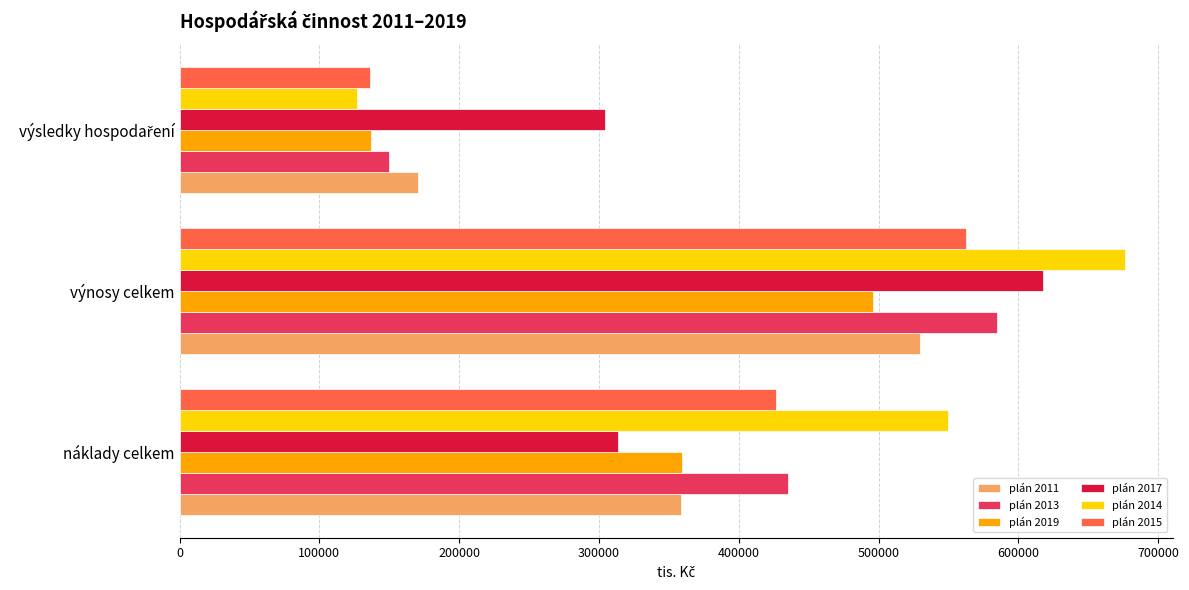

What is the difference between the maximum and second lowest values in the plán 2013 series?

149597.8